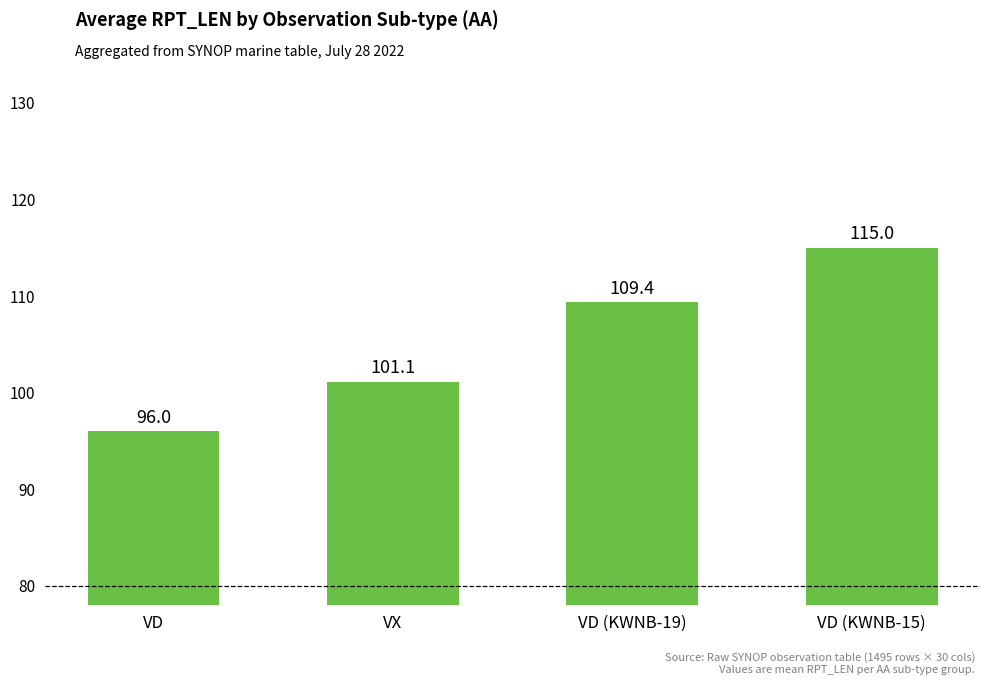

What is the value of the 1st bar from the left?

96.0